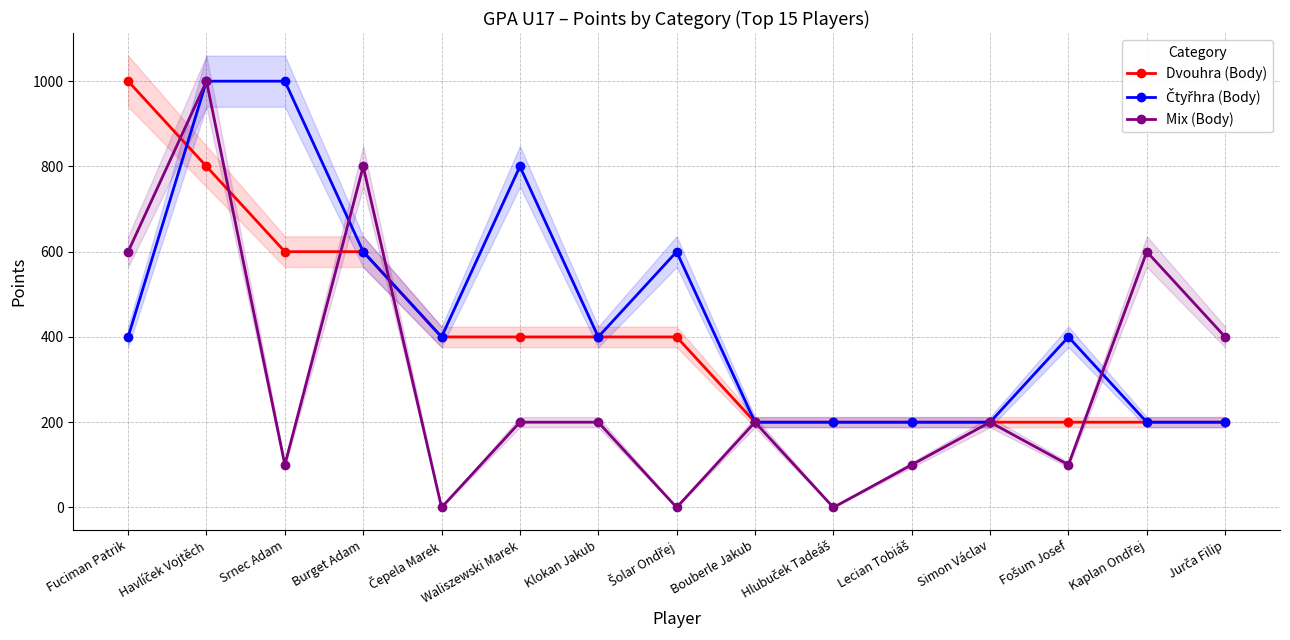

The value of Dvouhra (Body) at Fošum Josef is 49. True or false?

False